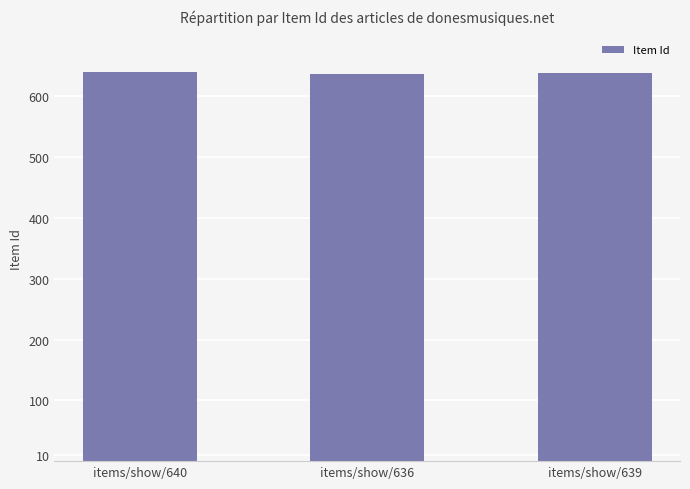

How many data points does each series have?

3